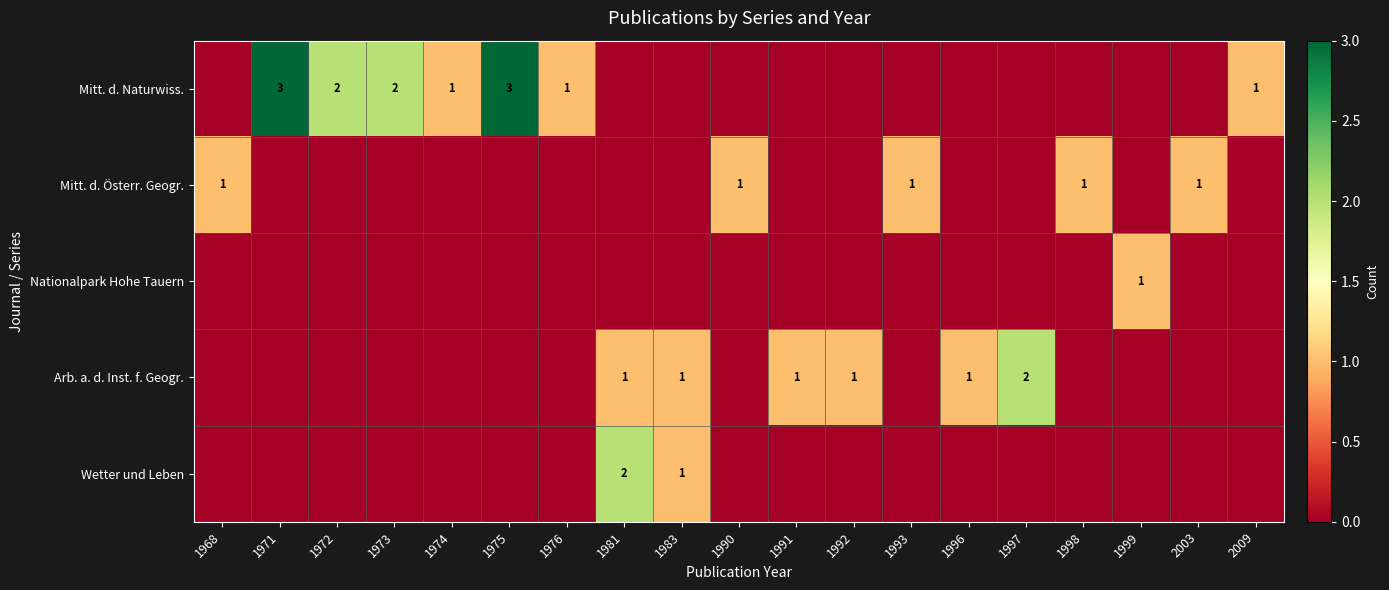

True or false: Wetter und Leben has a value of 1 at 1983.

True